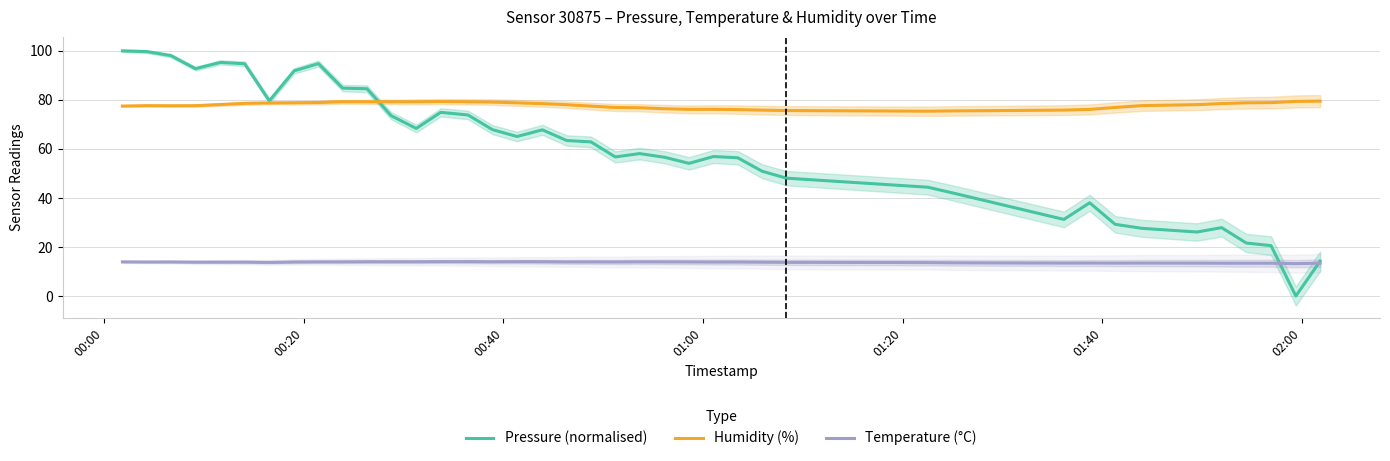

True or false: Temperature (°C) and Humidity (%) intersect in this chart.

False